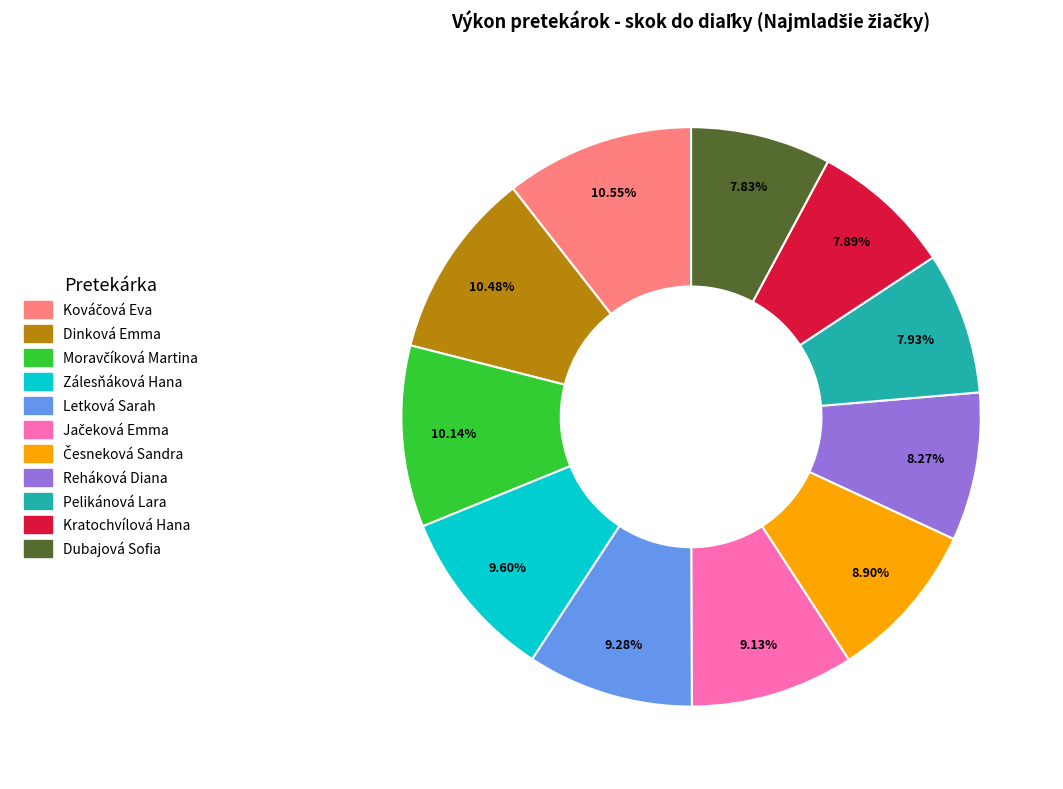

Approximately how many times larger is the value at Dubajová Sofia compared to Pelikánová Lara?

1.0